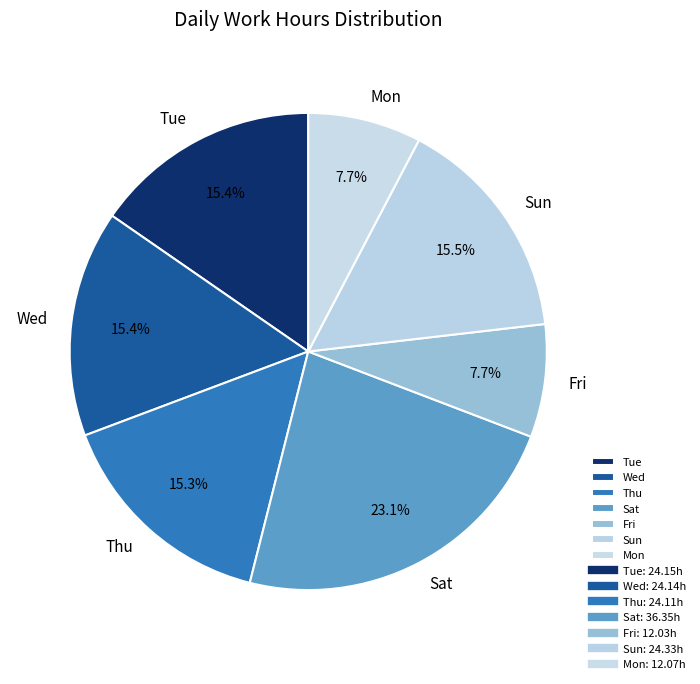

Which has a higher value, Fri or Tue?

Tue